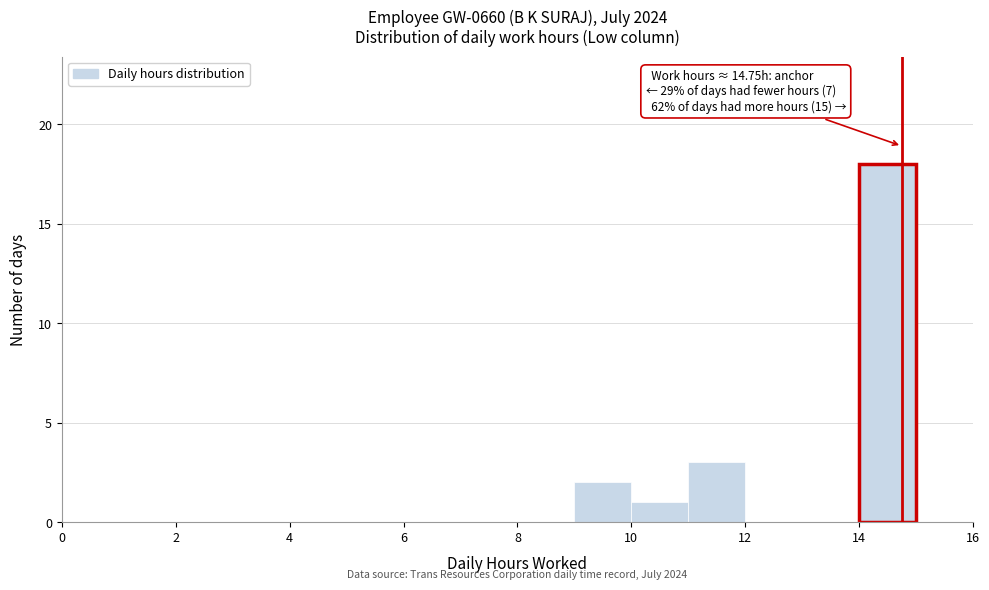

Which range on the x-axis has the tallest bar?

14 to 15